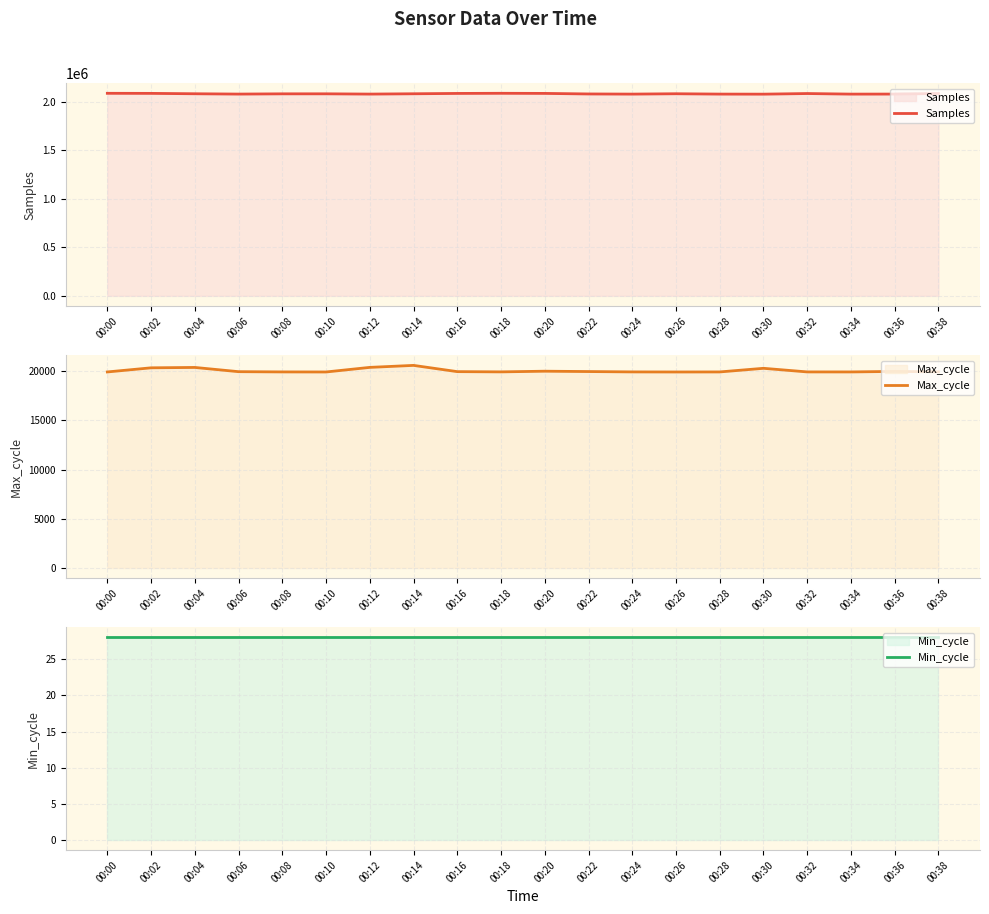

Which category has the highest value in the Samples series?

00:18